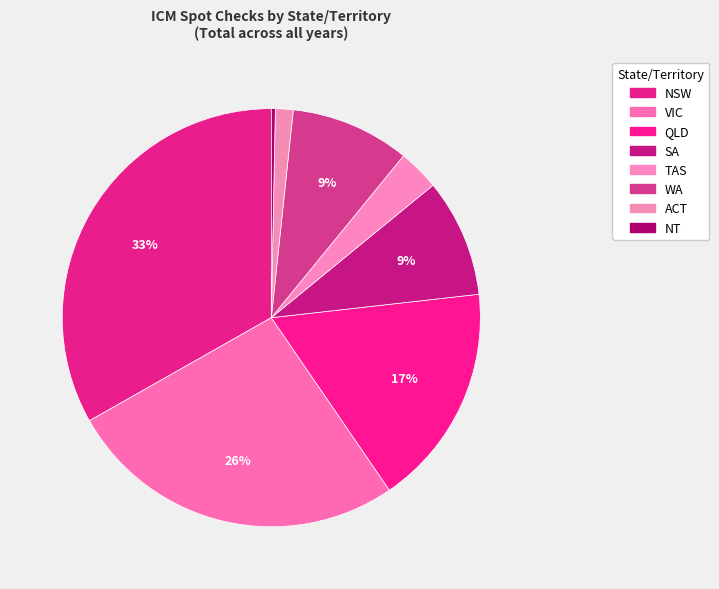

Between WA and ACT, which is larger?

WA